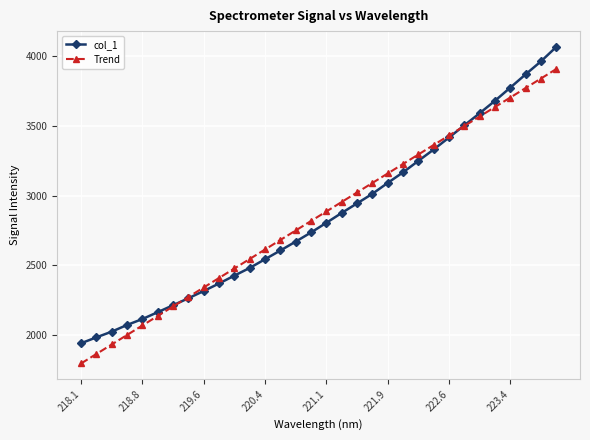

True or false: Trend has more than 2 points higher than both neighbors.

False